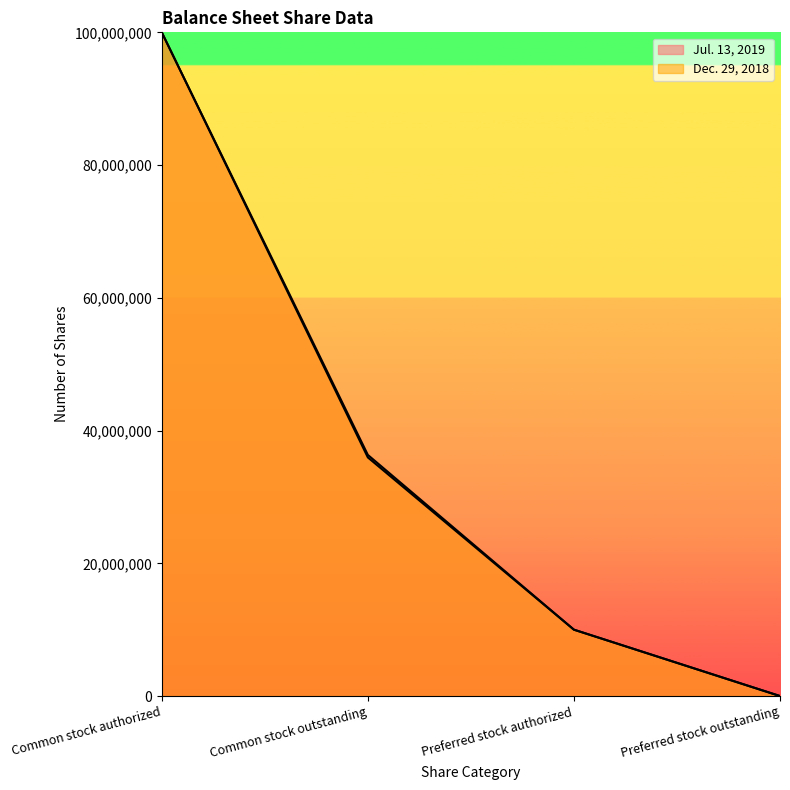

Reading left to right, what are all the values shown in this chart?

Jul. 13, 2019: 100000000	36334000	10000000	0
Dec. 29, 2018: 100000000	35952000	10000000	0